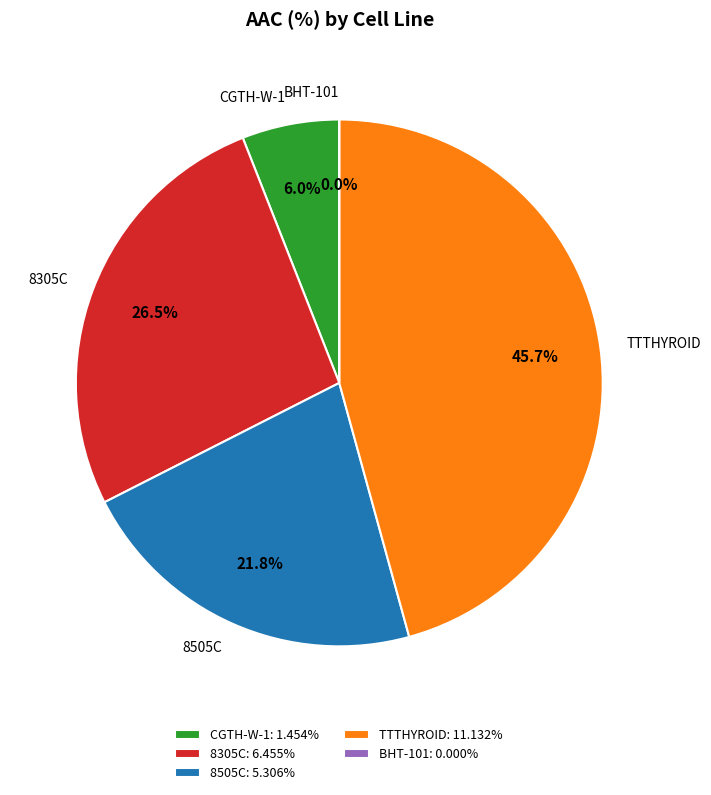

What is the largest slice in the pie chart?

TTTHYROID